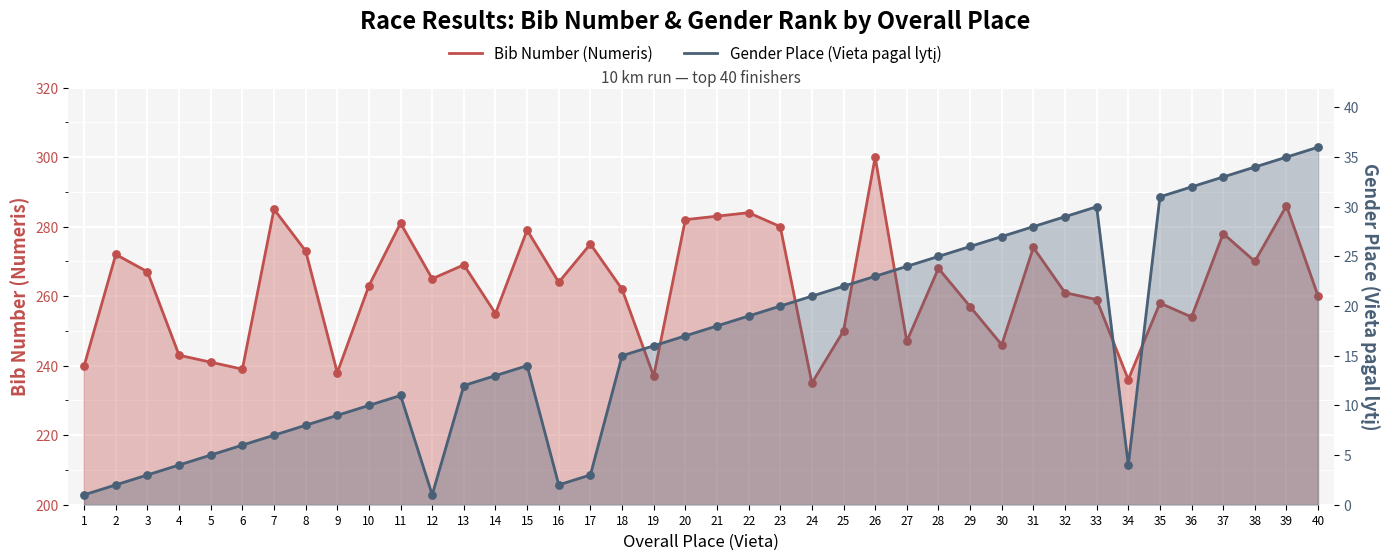

Which series contains the highest Y value?

Bib Number (Numeris)